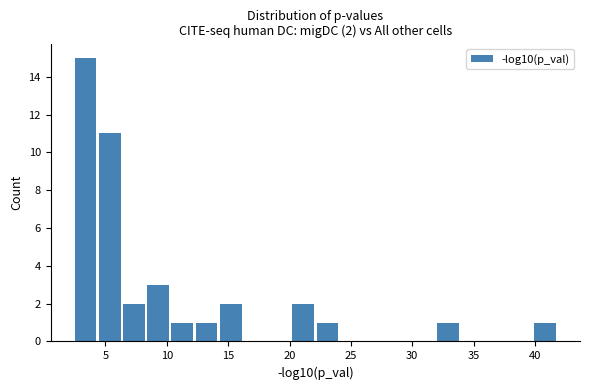

Around what value on the x-axis is the tallest bar? Give the approximate position of its centre, as read against the axis.

3.5